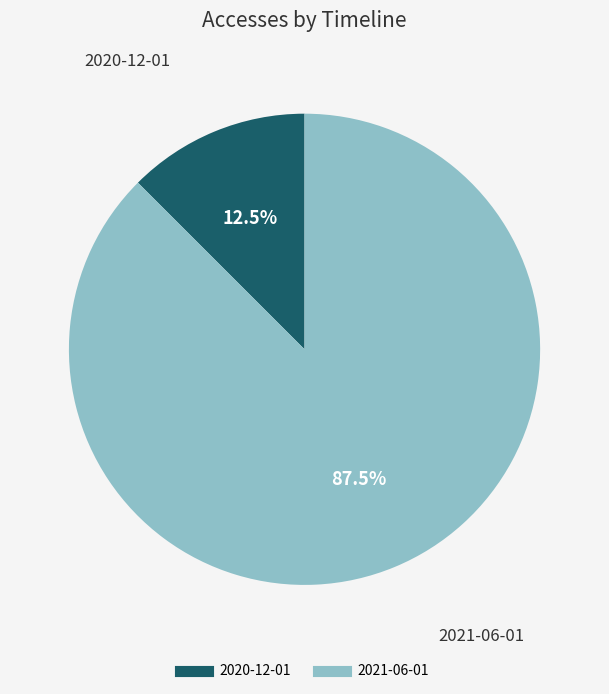

Which has a higher value, 2021-06-01 or 2020-12-01?

2021-06-01